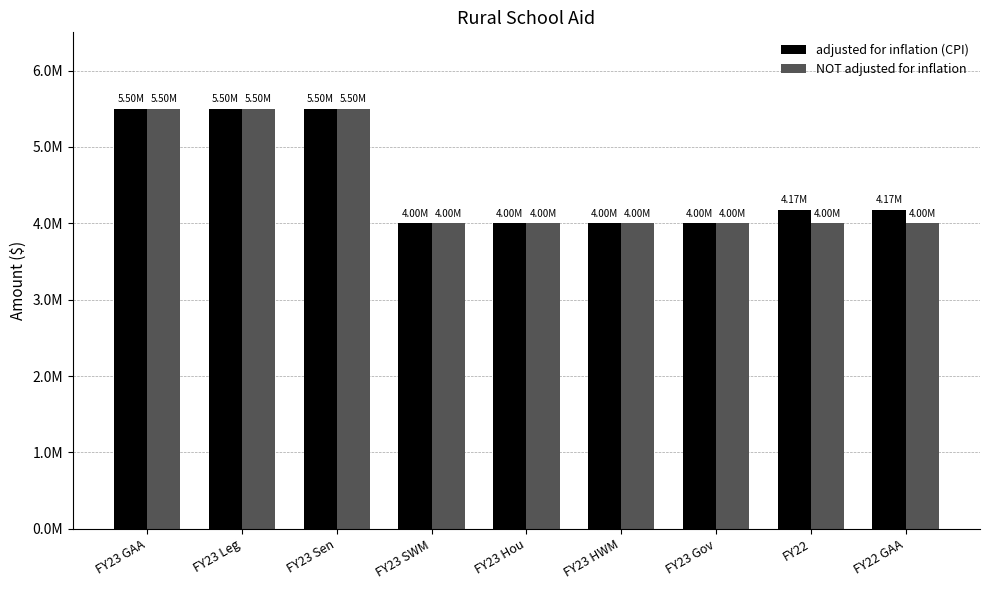

What value does the NOT adjusted for inflation series have at FY22, to the nearest 100?

4000000